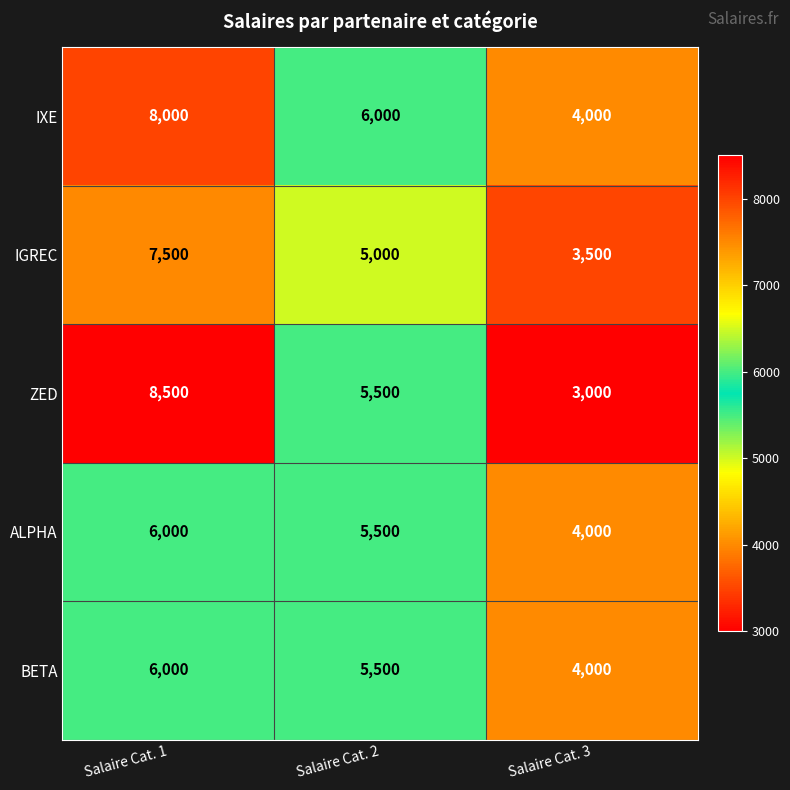

Which series has the widest spread of values?

ZED